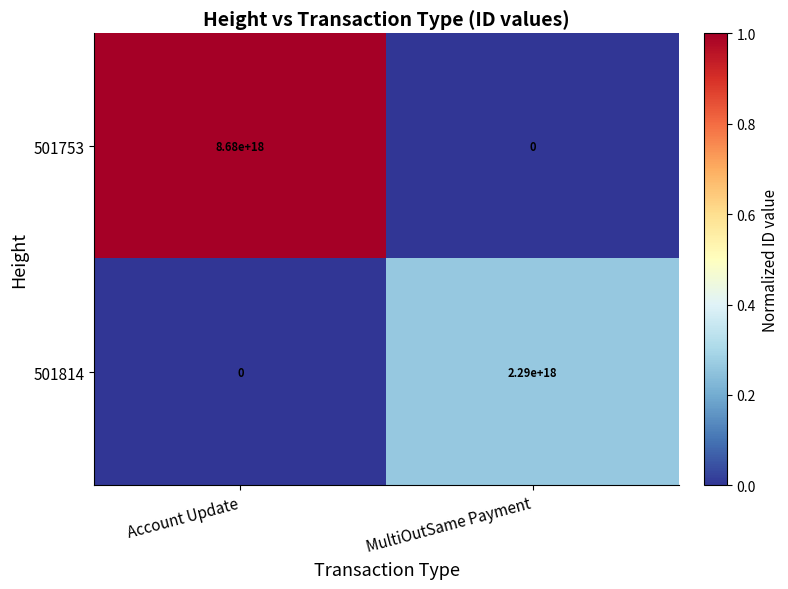

Is it true that 501814 equals 2290000000000000000 at MultiOutSame Payment?

True